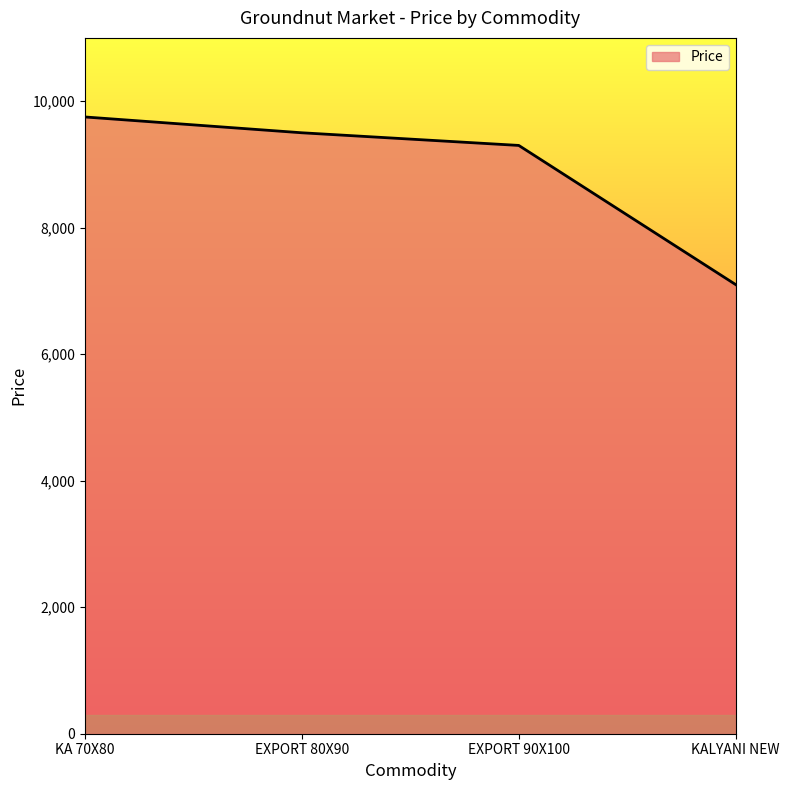

What is the smallest value displayed?

7100